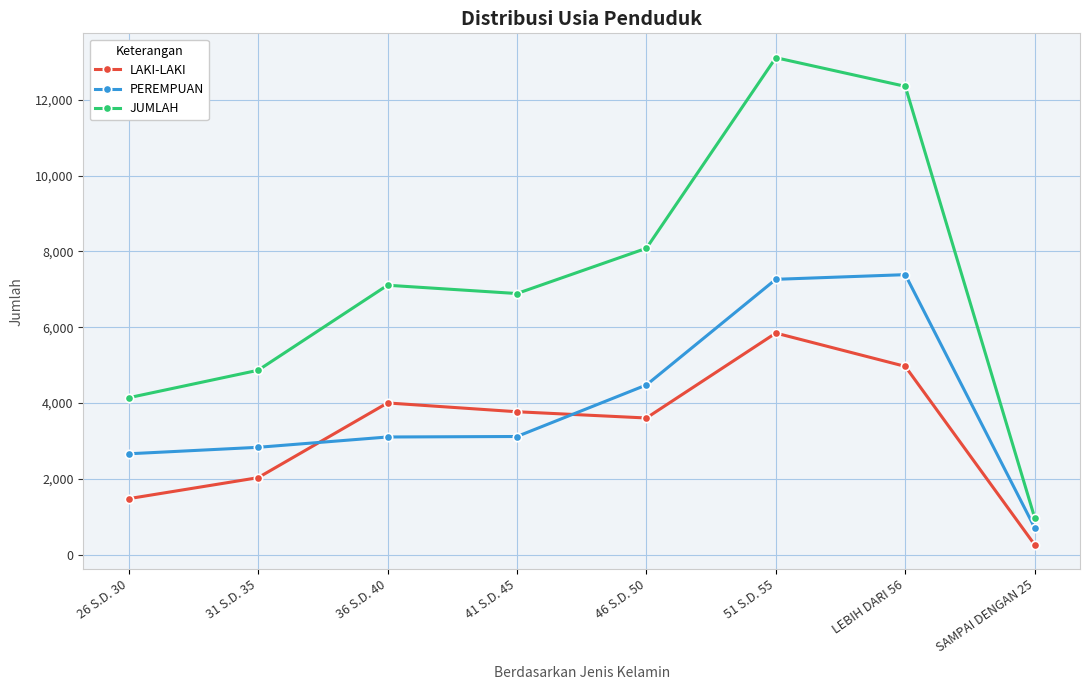

Where is the first local minimum for LAKI-LAKI?

46 S.D. 50